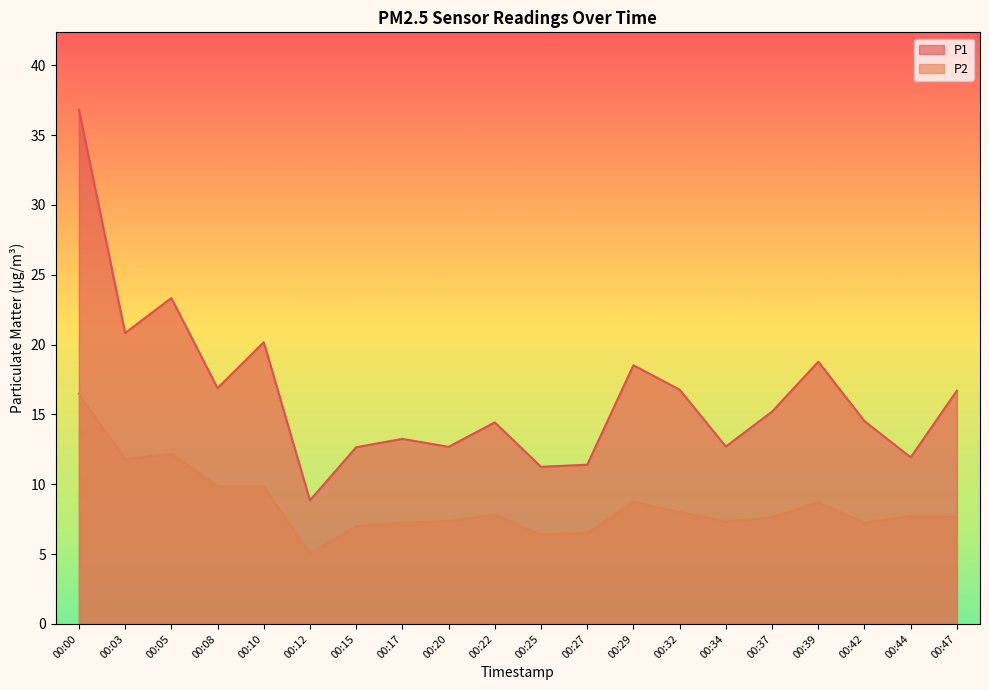

Rank the series at 00:20 from highest to lowest value.

P1, P2